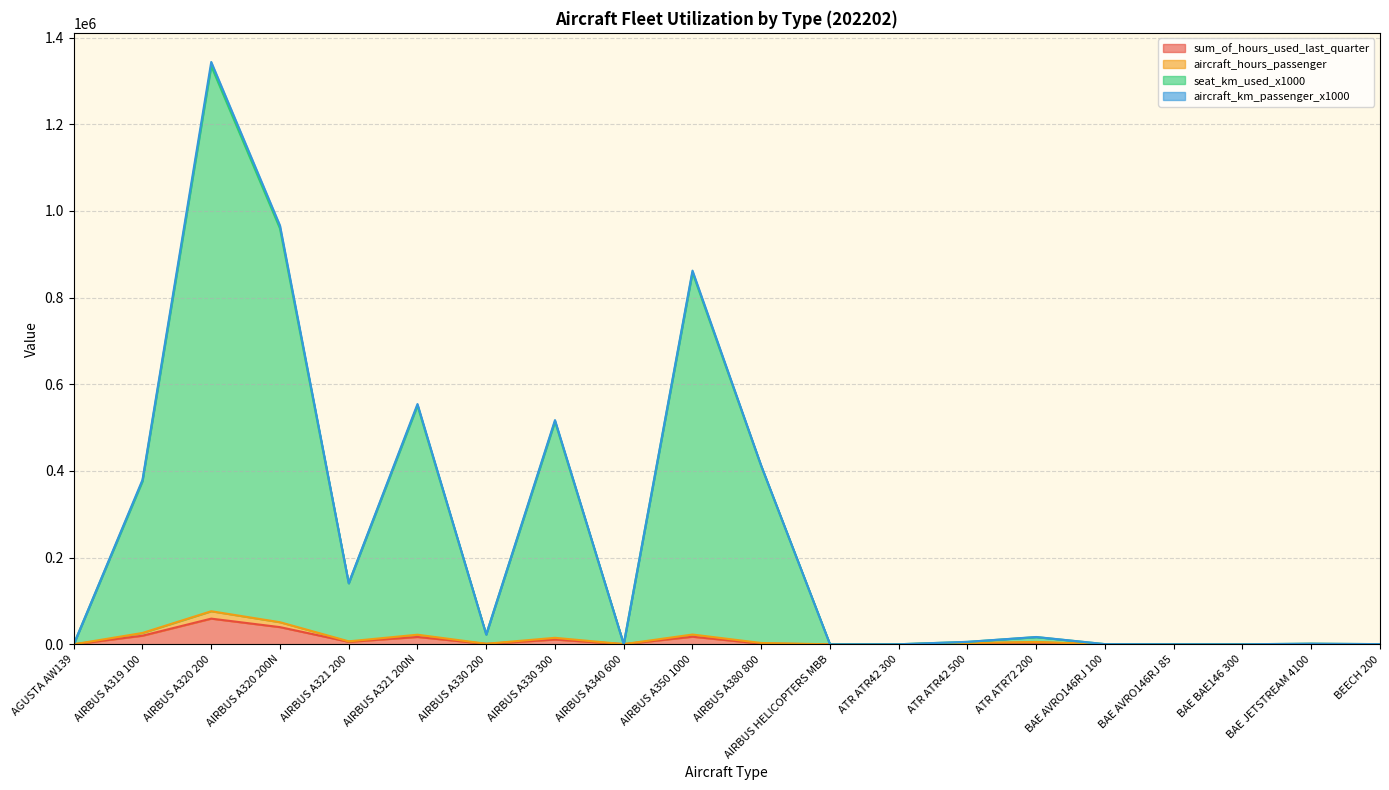

At which category is the sum across all series the highest?

AIRBUS A320 200